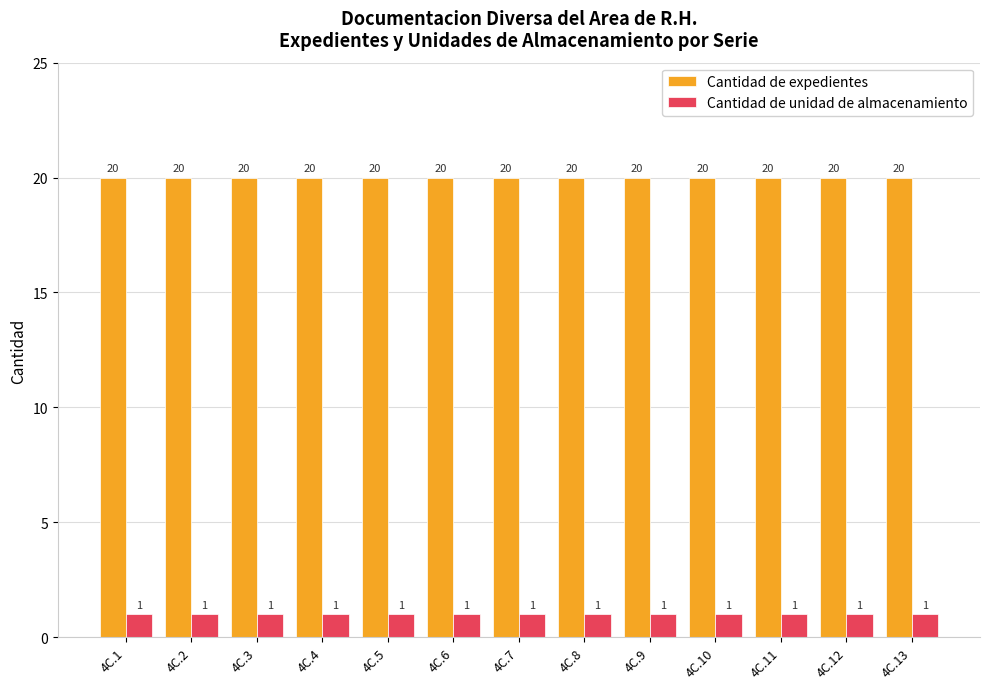

Reading right to left, transcribe all the data shown in this chart.

Cantidad de expedientes: 20	20	20	20	20	20	20	20	20	20	20	20	20
Cantidad de unidad de almacenamiento: 1	1	1	1	1	1	1	1	1	1	1	1	1